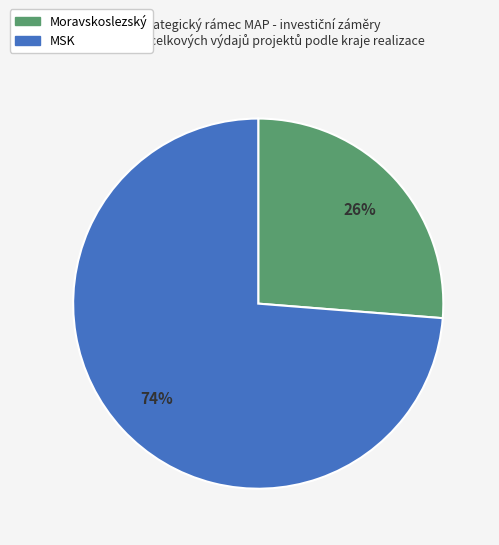

Count the number of slices in the pie.

2